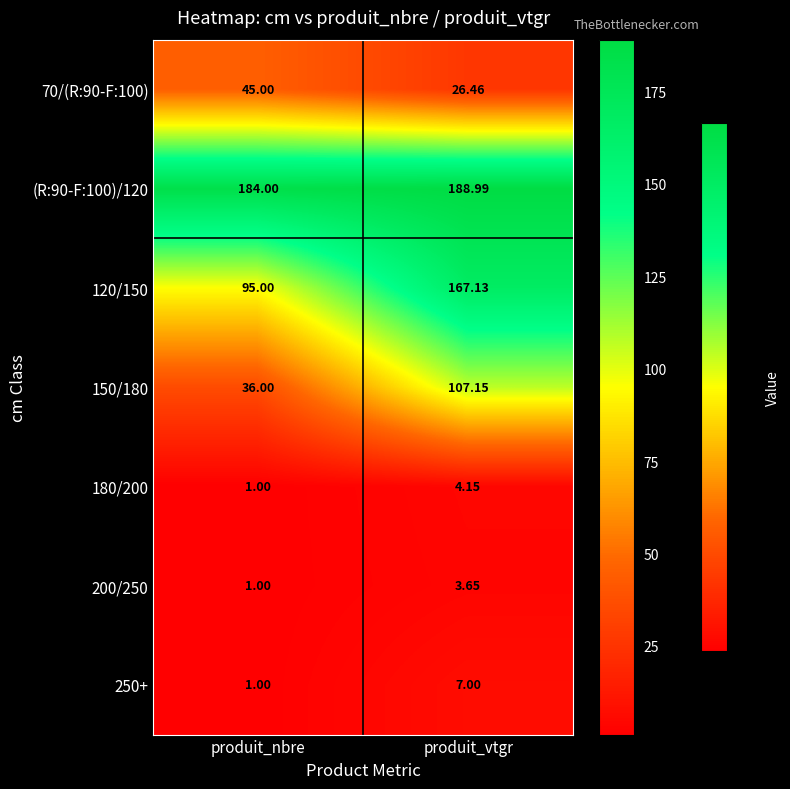

Where is 200/250 nearest to the value 2?

produit_nbre